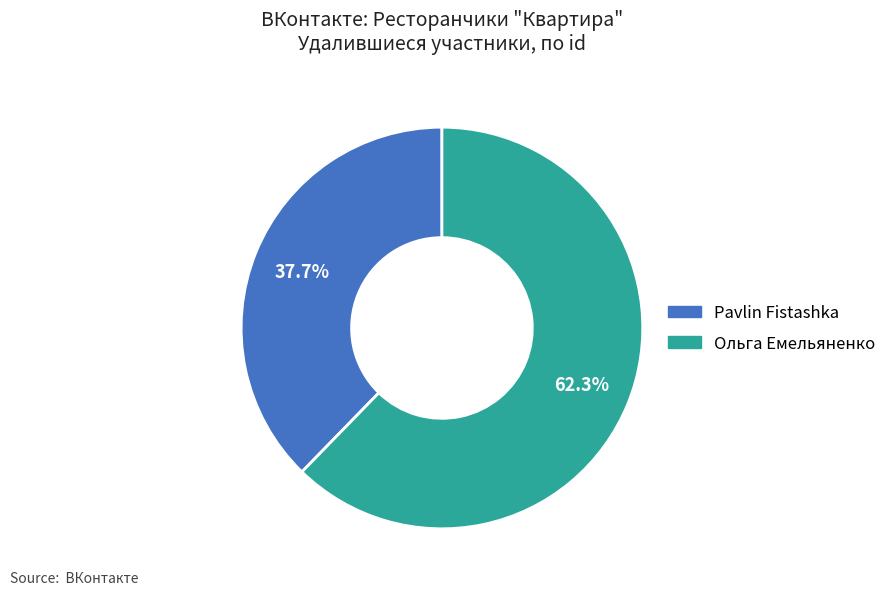

How many slices are in this pie chart?

2